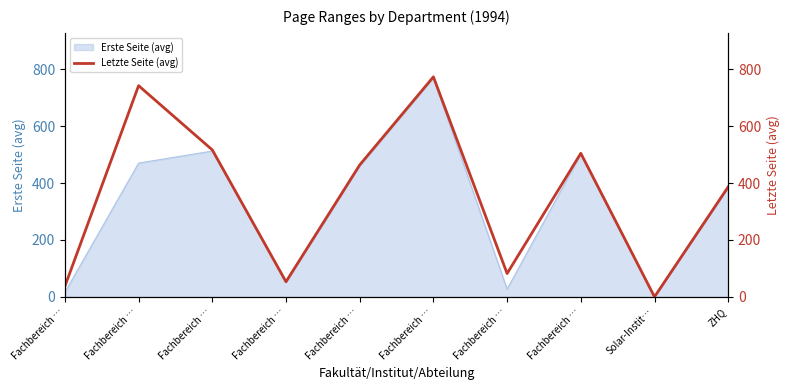

The chart shows a value of 774 at Fachbereich …. True or false?

True